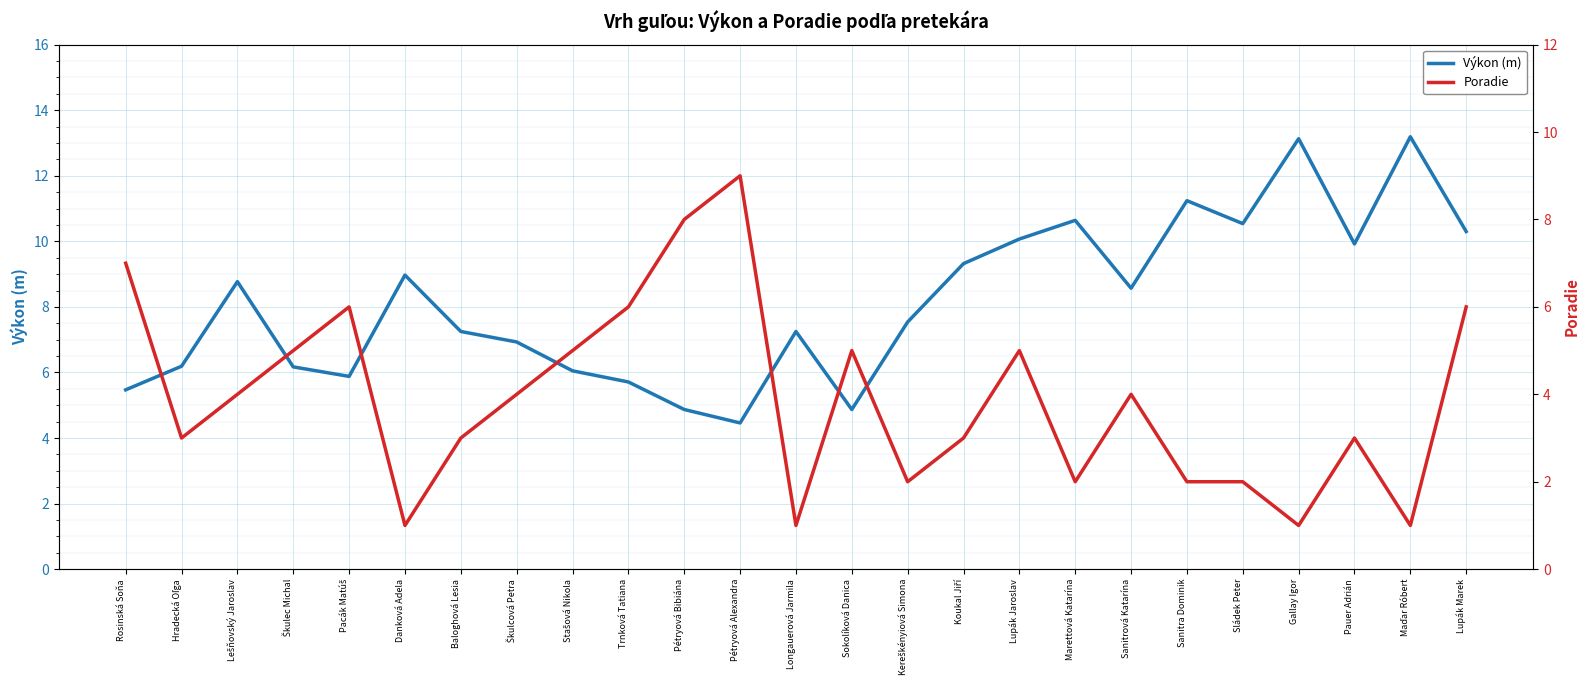

List the labels in order of Výkon (m) value, largest first.

Maďar Róbert, Gallay Igor, Sanitra Dominik, Marettová Katarína, Sládek Peter, Lupák Marek, Lupák Jaroslav, Pauer Adrián, Koukal Jiří, Danková Adela, Lešňovský Jaroslav, Sanitrová Katarína, Kereškényiová Simona, Baloghová Lesia, Longauerová Jarmila, Škulcová Petra, Hradecká Oľga, Škulec Michal, Stašová Nikola, Pacák Matúš, Trnková Tatiana, Rosinská Soňa, Pétryová Bibiána, Sokolíková Danica, Pétryová Alexandra